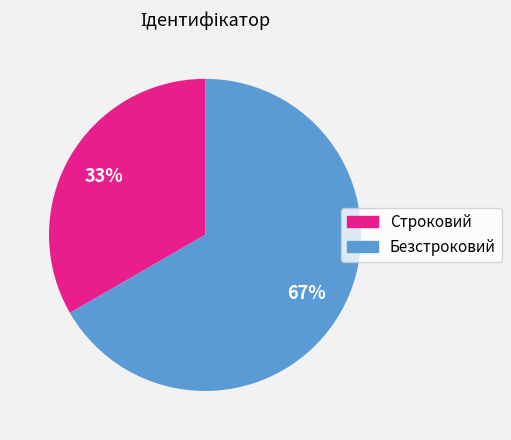

What percentage is the Безстроковий slice, to the nearest percent?

67%